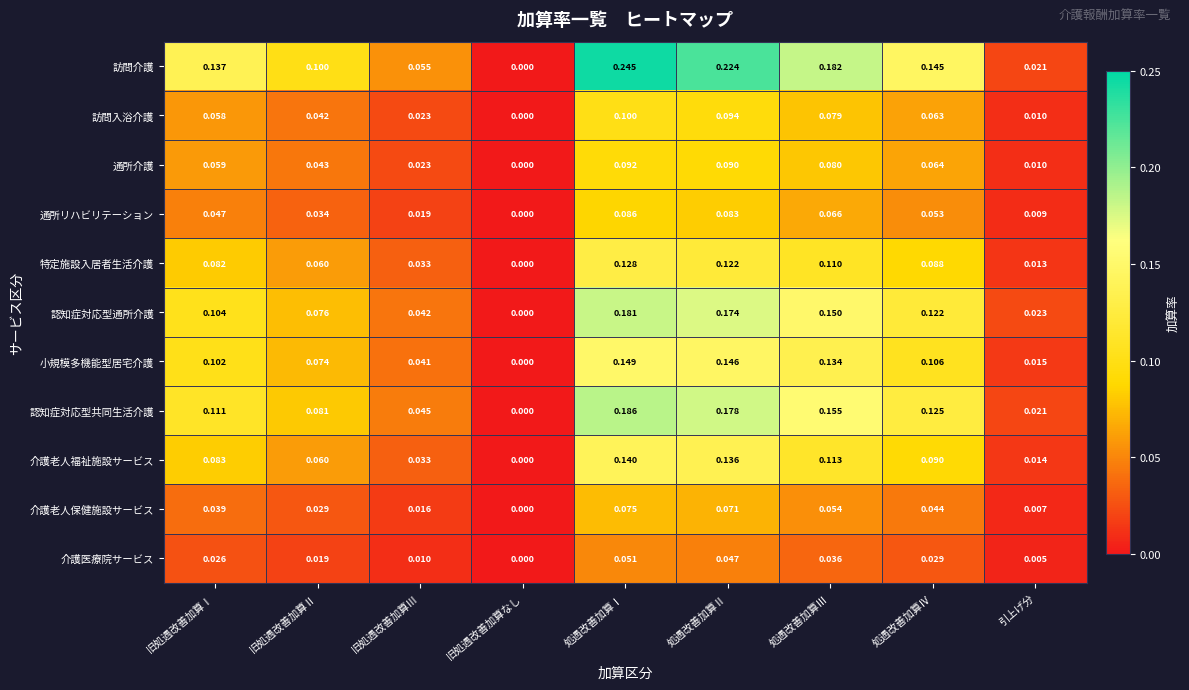

Rank the categories by 介護老人保健施設サービス value from lowest to highest.

旧処遇改善加算なし, 引上げ分, 旧処遇改善加算Ⅲ, 旧処遇改善加算Ⅱ, 旧処遇改善加算Ⅰ, 処遇改善加算Ⅳ, 処遇改善加算Ⅲ, 処遇改善加算Ⅱ, 処遇改善加算Ⅰ